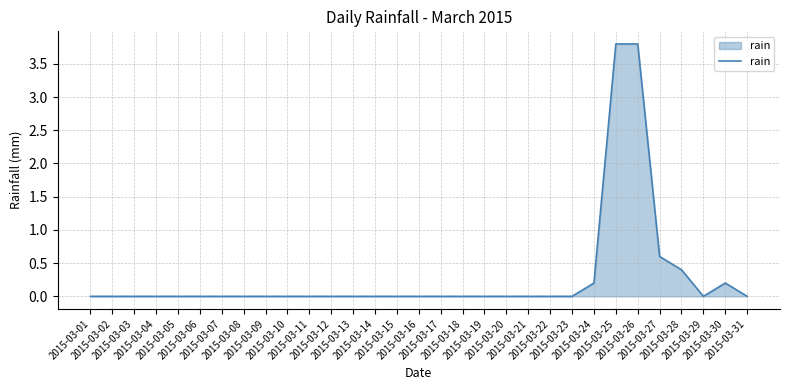

Reading left to right, extract all data points from this chart.

0.0	0.0	0.0	0.0	0.0	0.0	0.0	0.0	0.0	0.0	0.0	0.0	0.0	0.0	0.0	0.0	0.0	0.0	0.0	0.0	0.0	0.0	0.0	0.2	3.8	3.8	0.6	0.4	0.0	0.2	0.0